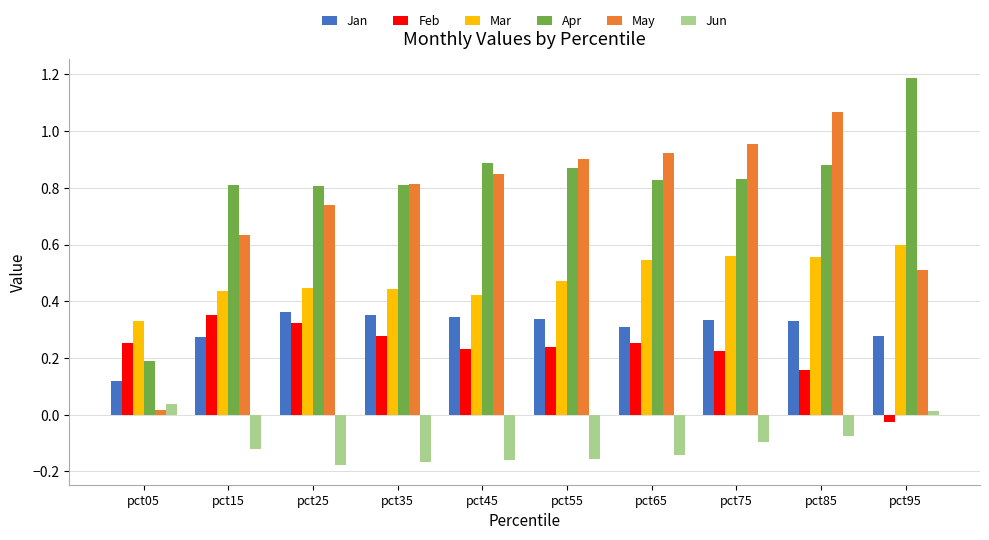

What is the sum of all May values?

7.4